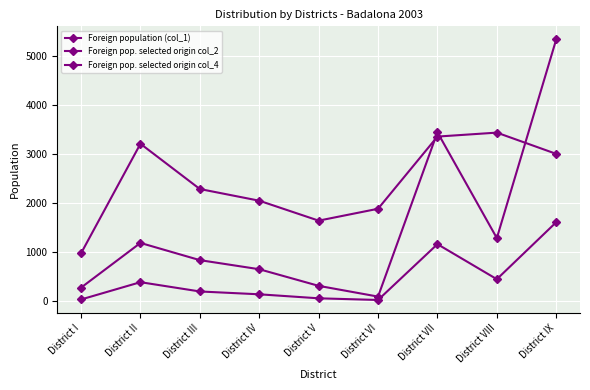

What is the difference between the Foreign pop. selected origin col_4 values at District I and District VIII?

2470